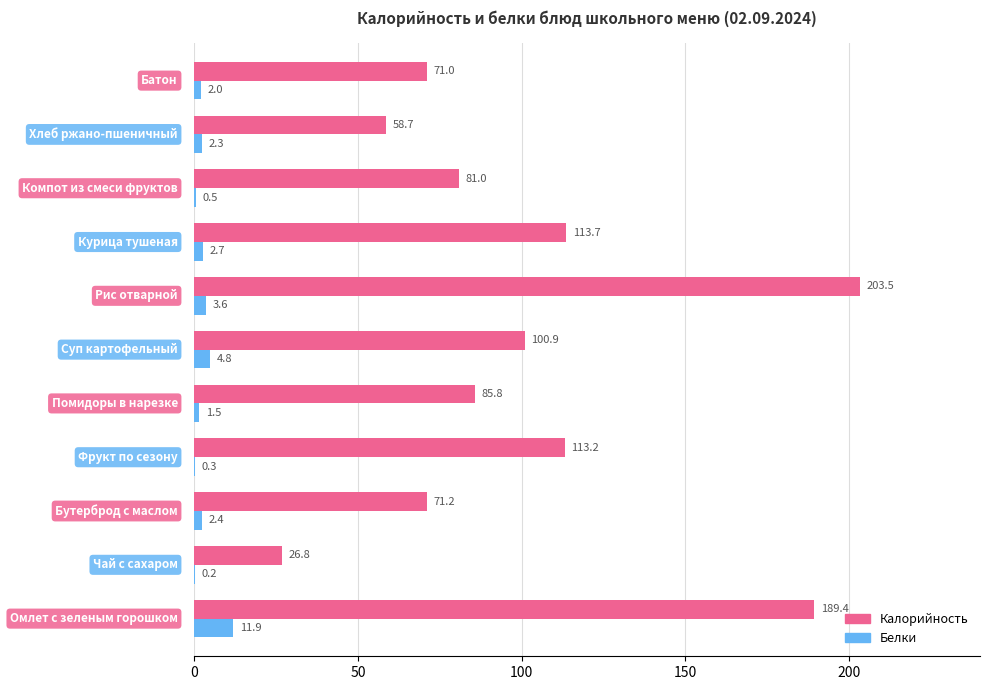

What is the maximum value for Калорийность?

203.5